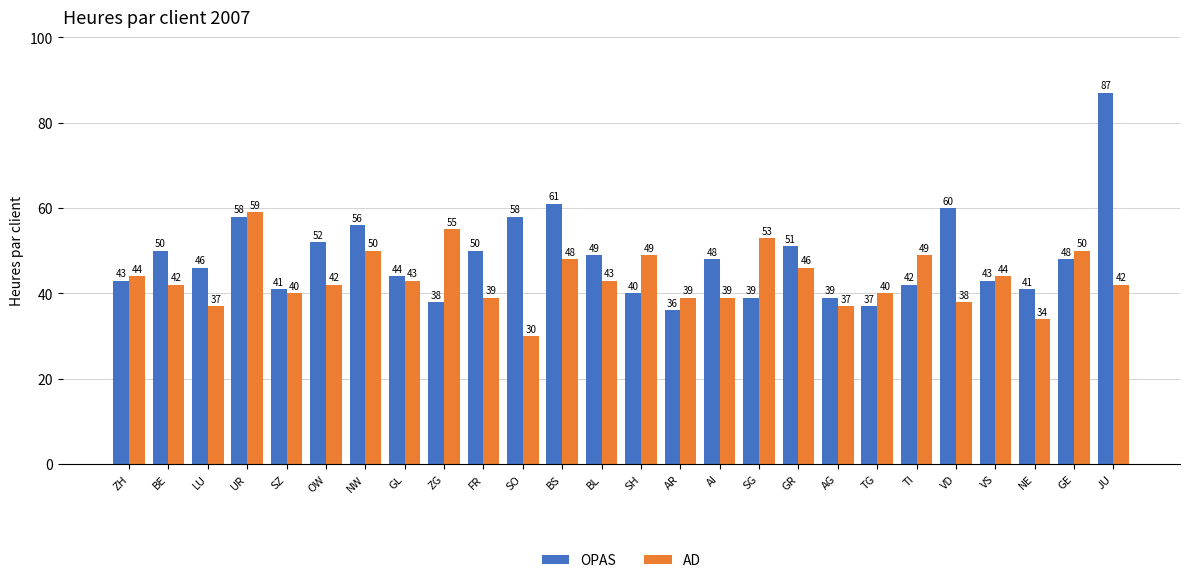

Reading left to right, extract all data points from this chart.

OPAS: ZH=43	BE=50	LU=46	UR=58	SZ=41	OW=52	NW=56	GL=44	ZG=38	FR=50	SO=58	BS=61	BL=49	SH=40	AR=36	AI=48	SG=39	GR=51	AG=39	TG=37	TI=42	VD=60	VS=43	NE=41	GE=48	JU=87
AD: ZH=44	BE=42	LU=37	UR=59	SZ=40	OW=42	NW=50	GL=43	ZG=55	FR=39	SO=30	BS=48	BL=43	SH=49	AR=39	AI=39	SG=53	GR=46	AG=37	TG=40	TI=49	VD=38	VS=44	NE=34	GE=50	JU=42